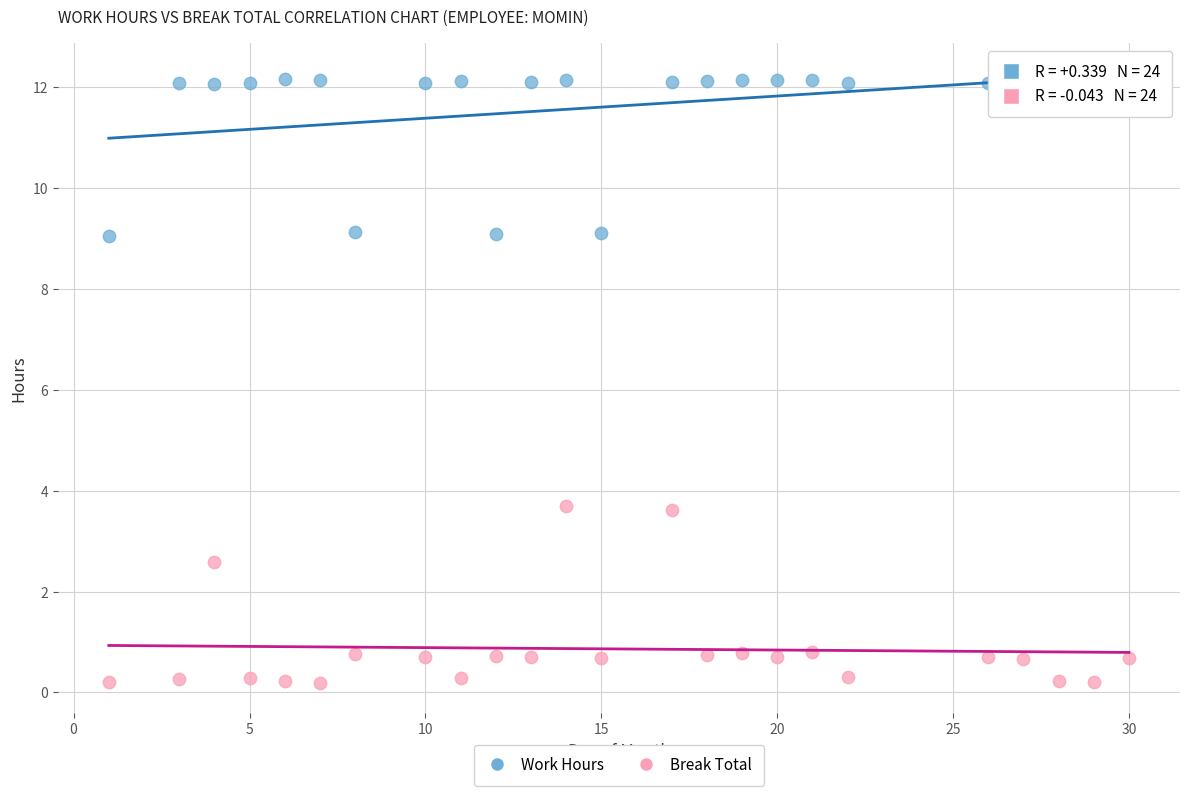

Which series contains the lowest Y value?

Break Total